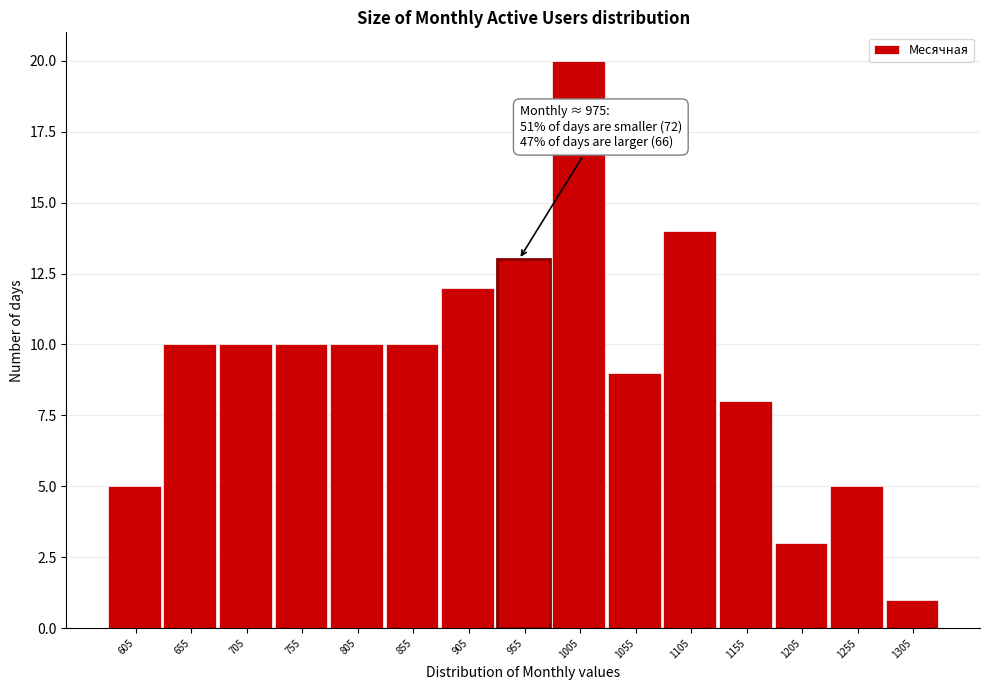

Reading left to right, what are all the values shown in this chart?

605=5	655=10	705=10	755=10	805=10	855=10	905=12	955=13	1005=20	1055=9	1105=14	1155=8	1205=3	1255=5	1305=1